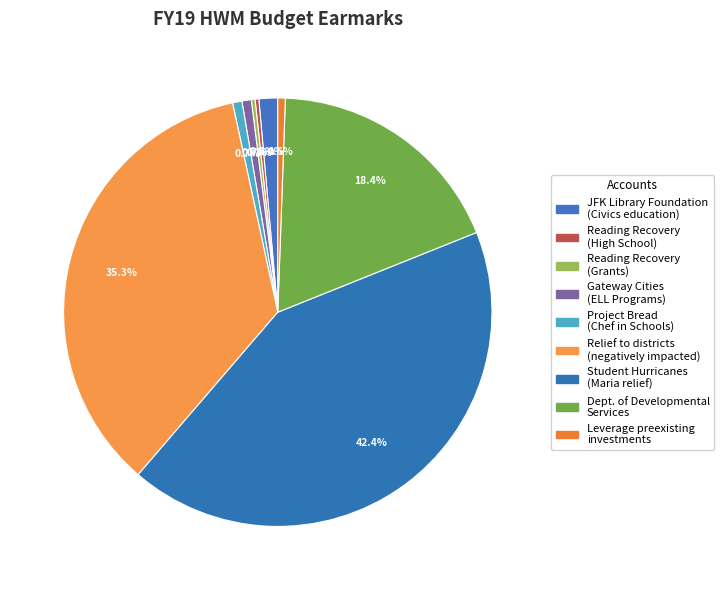

Count the number of slices in the pie.

9